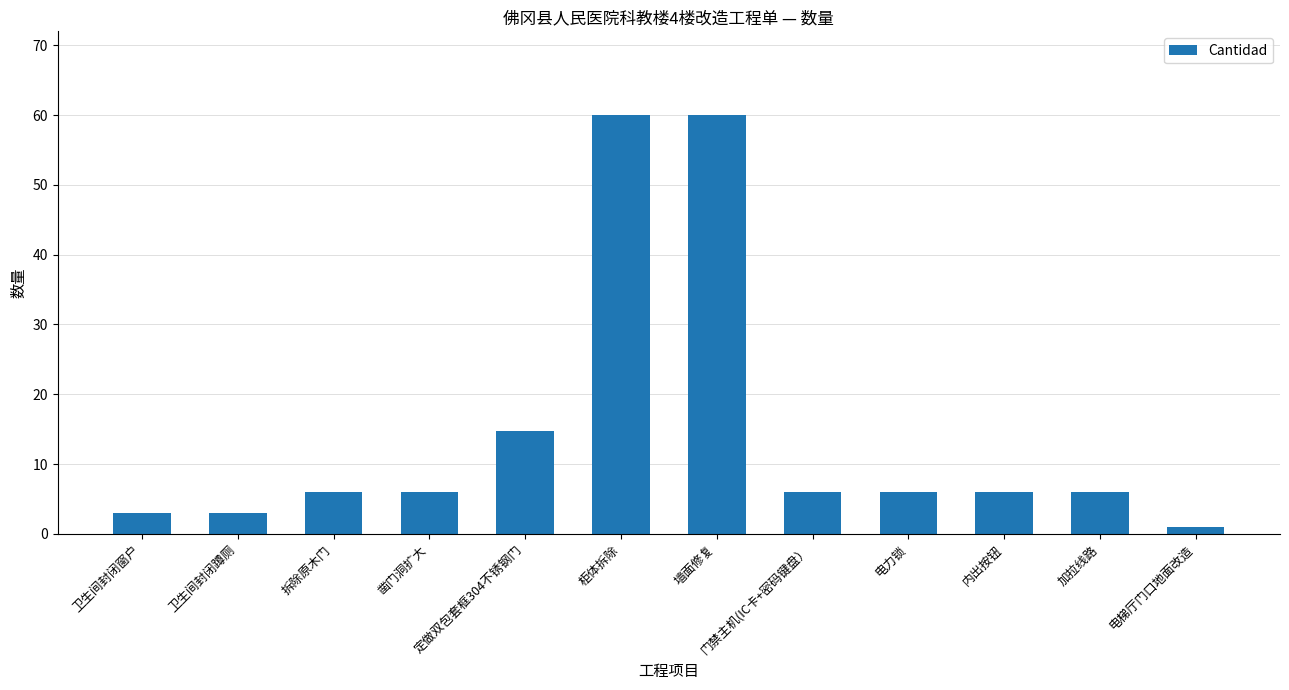

Does the chart contain any negative values?

No